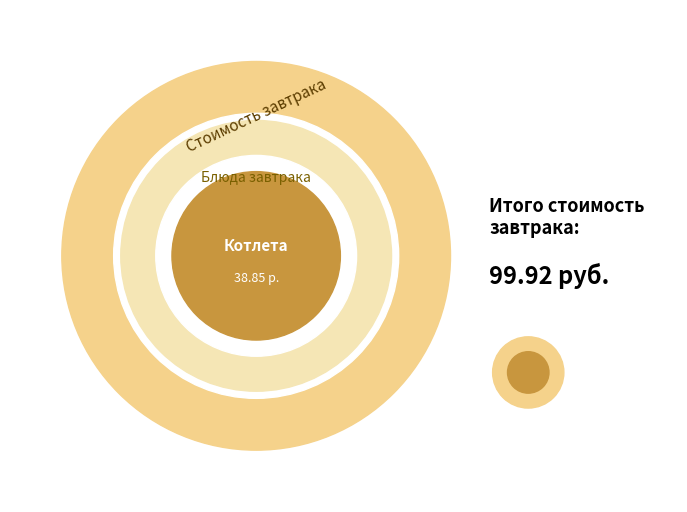

To the nearest percent, what is the combined percentage of Гречка отварная and Хлеб йодированный?

25%